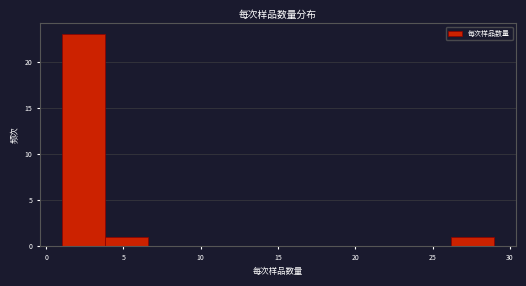

Reading left to right, transcribe this chart: for each bar, give the range it covers on the x-axis and its height. Neither the bar edges nor the heights are printed on the chart, so give them approximately, as read against the axes.

1.0 to 3.8: 23
3.8 to 6.6: 1
6.6 to 9.4: 0
9.4 to 12.2: 0
12.2 to 15.0: 0
15.0 to 17.8: 0
17.8 to 20.6: 0
20.6 to 23.4: 0
23.4 to 26.2: 0
26.2 to 29.0: 1